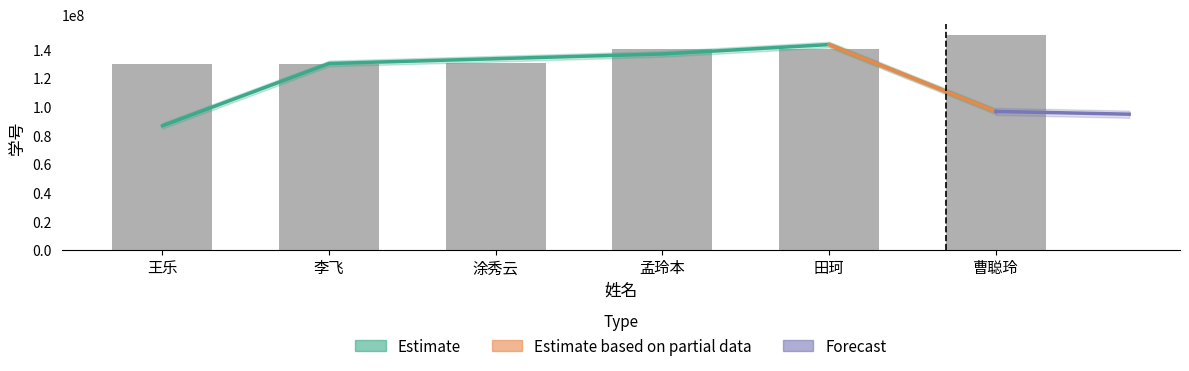

Reading left to right, list all the values displayed in this chart.

130110132	130106111	130502223	140111113	140111143	150107102